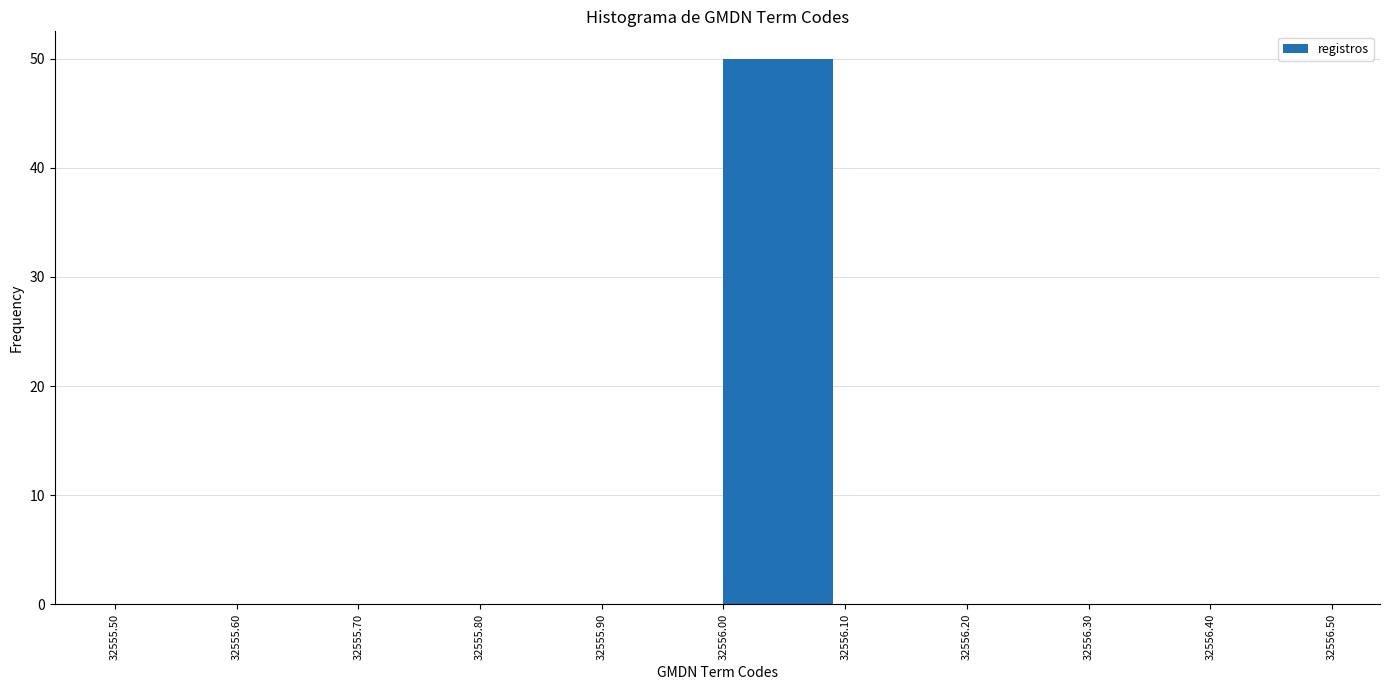

Over which range of the x-axis is the bar tallest?

32556.00 to 32556.10